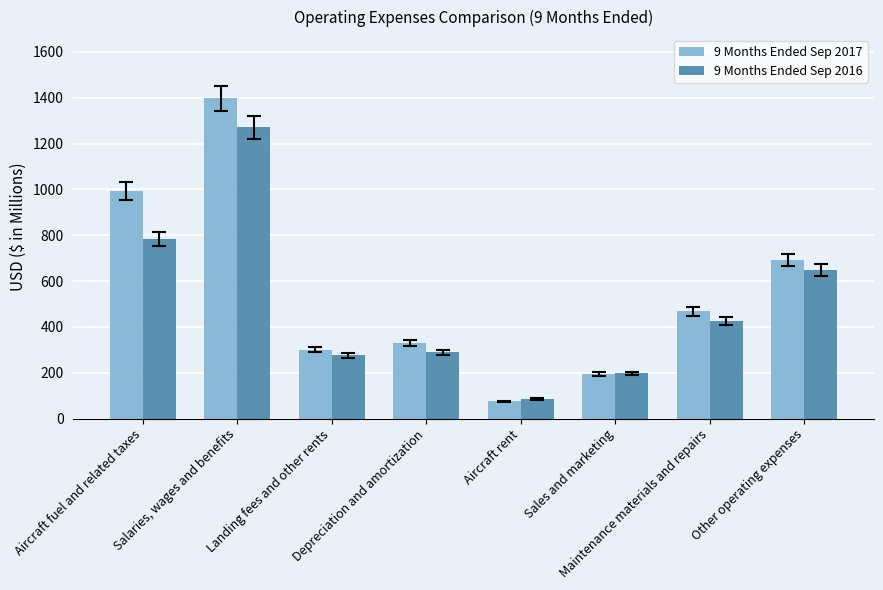

Where does the 9 Months Ended Sep 2017 series first go above 467?

Aircraft fuel and related taxes